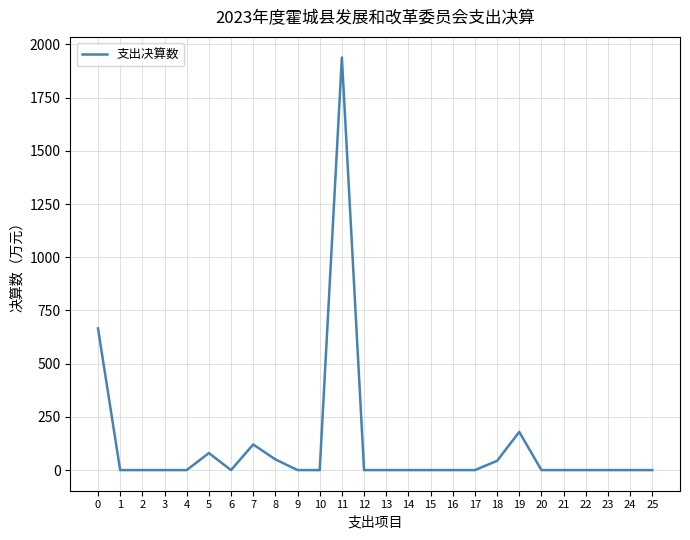

What is the maximum value shown in the chart?

1938.7